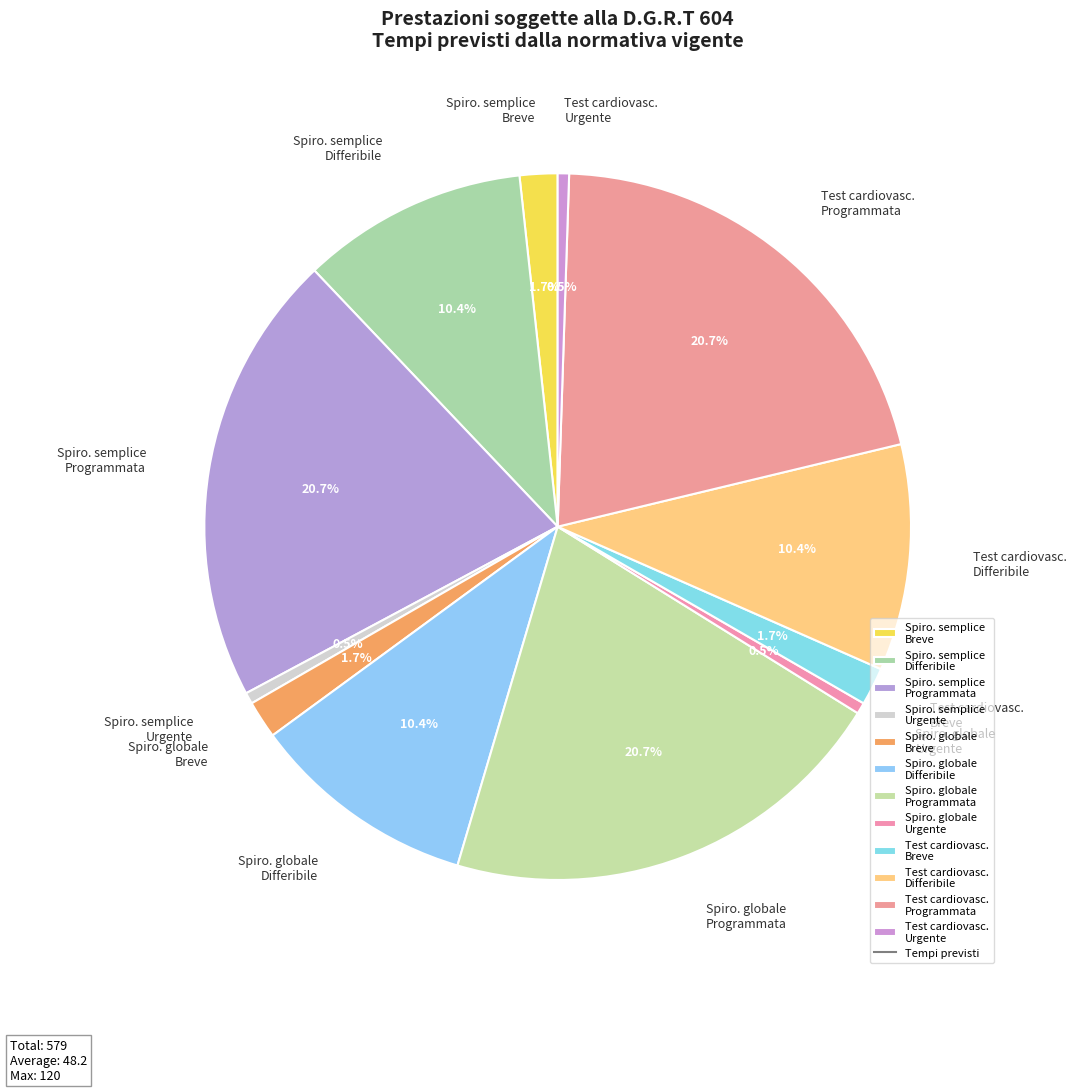

What is the total percentage of Test cardiovasc. Breve and Spiro. semplice Differibile?

12.1%